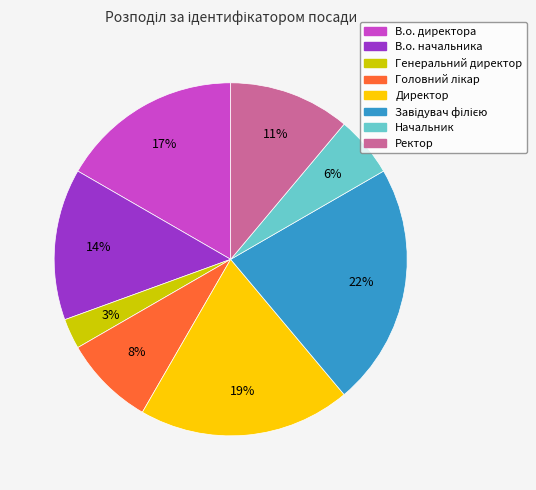

Count the number of slices in the pie.

8